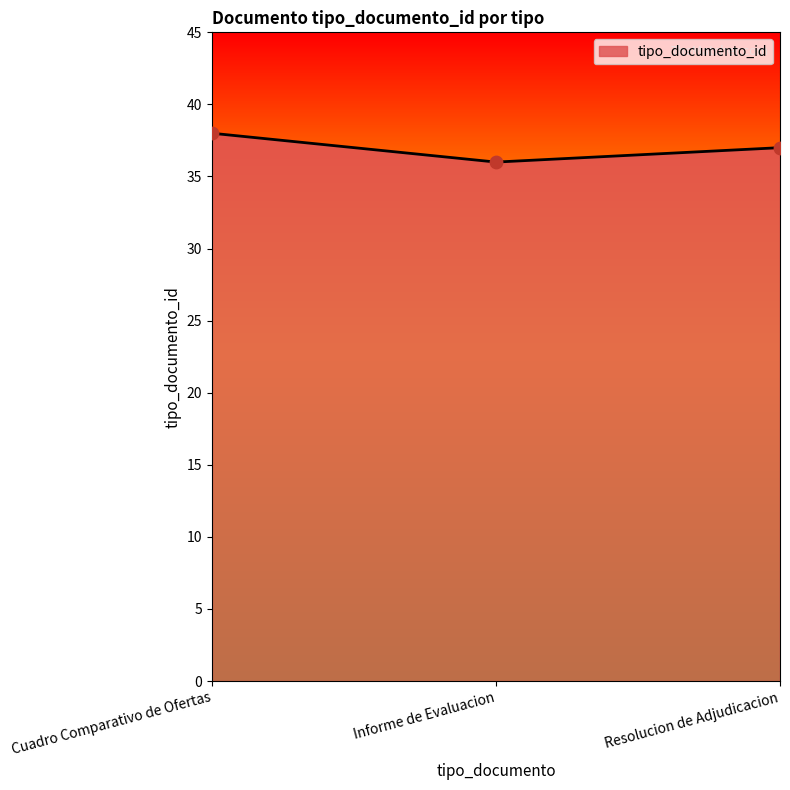

Between Informe de Evaluacion and Cuadro Comparativo de Ofertas, which is larger?

Cuadro Comparativo de Ofertas